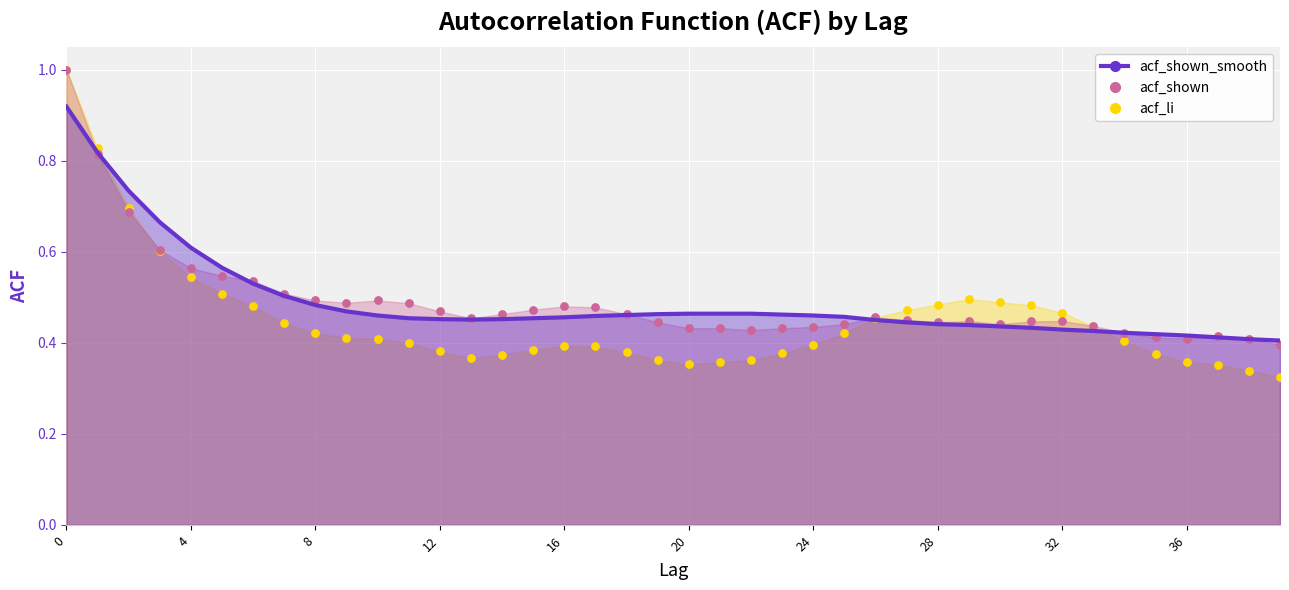

What are all the series names shown in the legend?

acf_li, acf_shown, acf_shown_smooth